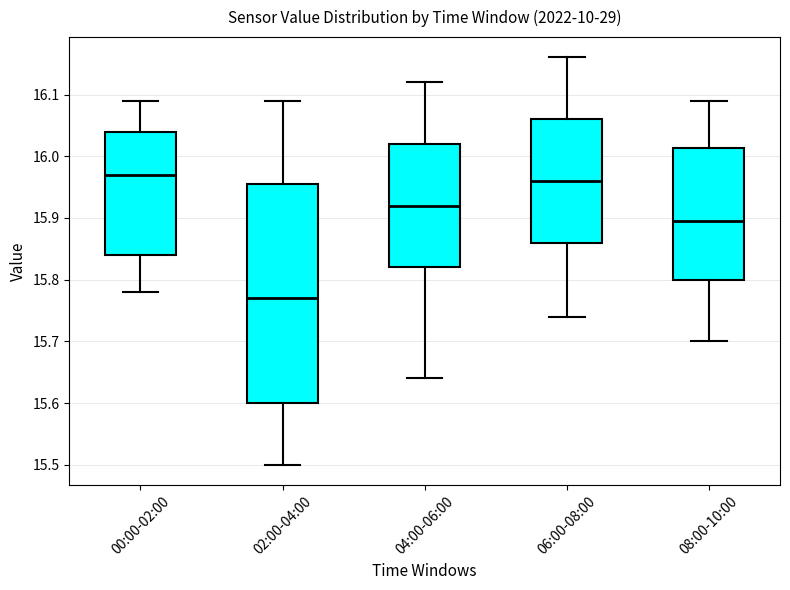

Which box is the tallest, from its lower edge to its upper edge?

02:00-04:00